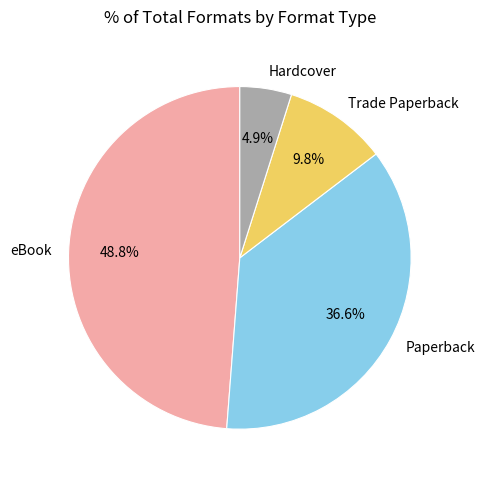

To the nearest percent, what is the combined percentage of Trade Paperback and Paperback?

46%